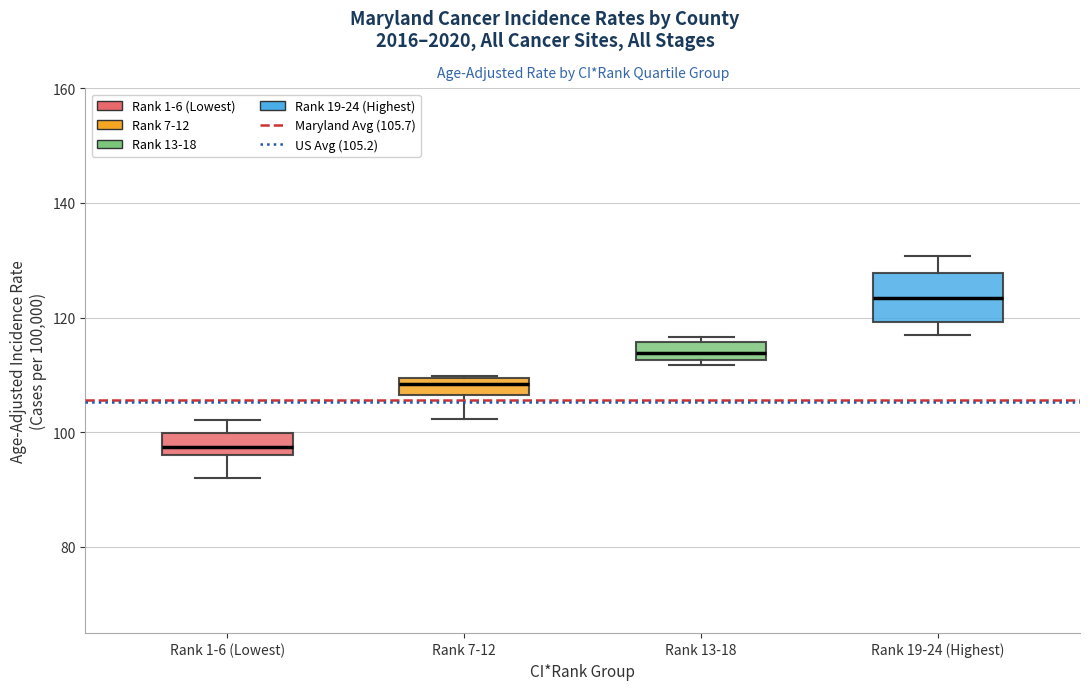

Where is the lower edge of the box for Rank 13-18 on the y-axis? The values are not printed on the chart, so give them approximately, as read against the axis.

112